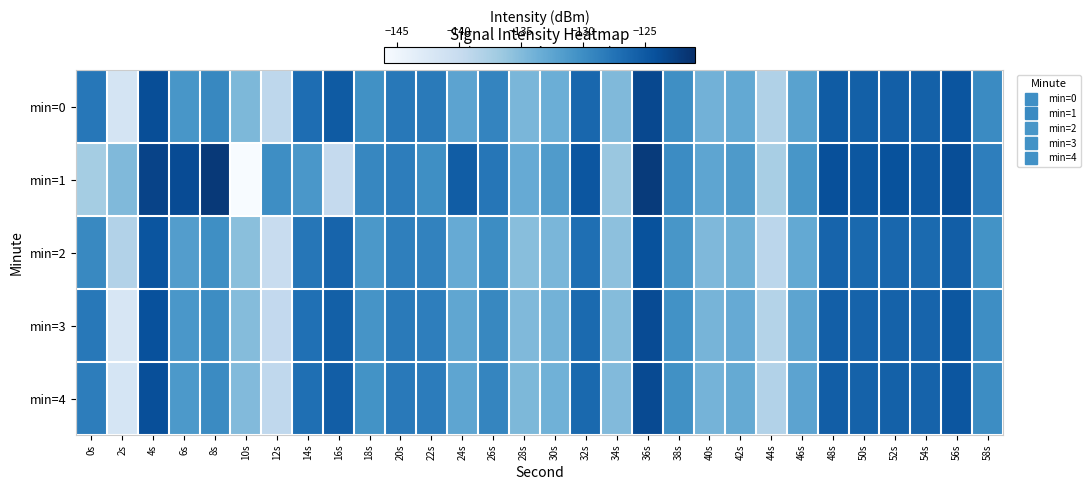

Reading left to right, transcribe all the data shown in this chart.

min=0: 0s=-127.9	2s=-141.6	4s=-123.9	6s=-130.9	8s=-129.5	10s=-134.7	12s=-139.1	14s=-127.0	16s=-125.2	18s=-130.3	20s=-127.9	22s=-128.2	24s=-132.4	26s=-129.1	28s=-134.4	30s=-133.6	32s=-126.3	34s=-134.8	36s=-123.4	38s=-130.1	40s=-133.9	42s=-132.9	44s=-138.0	46s=-132.2	48s=-125.2	50s=-125.7	52s=-125.6	54s=-125.8	56s=-124.6	58s=-129.7
min=1: 0s=-137.2	2s=-134.9	4s=-122.9	6s=-123.7	8s=-121.9	10s=-146.2	12s=-130.0	14s=-131.0	16s=-139.7	18s=-129.3	20s=-128.5	22s=-130.1	24s=-125.3	26s=-127.8	28s=-133.2	30s=-131.5	32s=-124.7	34s=-136.4	36s=-122.1	38s=-129.8	40s=-132.6	42s=-131.3	44s=-137.5	46s=-130.9	48s=-124.1	50s=-124.8	52s=-124.3	54s=-125.0	56s=-123.9	58s=-128.6
min=2: 0s=-129.5	2s=-138.2	4s=-124.6	6s=-131.7	8s=-130.1	10s=-135.4	12s=-140.0	14s=-127.8	16s=-126.0	18s=-131.1	20s=-128.7	22s=-129.0	24s=-133.2	26s=-129.9	28s=-135.3	30s=-134.4	32s=-127.1	34s=-135.6	36s=-124.3	38s=-130.9	40s=-134.7	42s=-133.7	44s=-138.9	46s=-133.0	48s=-126.0	50s=-126.5	52s=-126.3	54s=-126.6	56s=-125.4	58s=-130.5
min=3: 0s=-128.0	2s=-142.0	4s=-124.2	6s=-131.0	8s=-129.9	10s=-135.1	12s=-139.5	14s=-127.2	16s=-125.6	18s=-130.7	20s=-128.2	22s=-128.6	24s=-132.7	26s=-129.4	28s=-134.8	30s=-134.0	32s=-126.6	34s=-135.1	36s=-123.7	38s=-130.4	40s=-134.2	42s=-133.2	44s=-138.3	46s=-132.5	48s=-125.5	50s=-125.9	52s=-125.8	54s=-126.0	56s=-124.8	58s=-130.0
min=4: 0s=-128.5	2s=-141.8	4s=-124.0	6s=-131.2	8s=-129.7	10s=-134.9	12s=-139.3	14s=-127.1	16s=-125.4	18s=-130.5	20s=-128.1	22s=-128.4	24s=-132.6	26s=-129.3	28s=-134.6	30s=-133.8	32s=-126.5	34s=-134.9	36s=-123.6	38s=-130.3	40s=-134.1	42s=-133.1	44s=-138.2	46s=-132.4	48s=-125.4	50s=-125.8	52s=-125.7	54s=-125.9	56s=-124.7	58s=-129.9